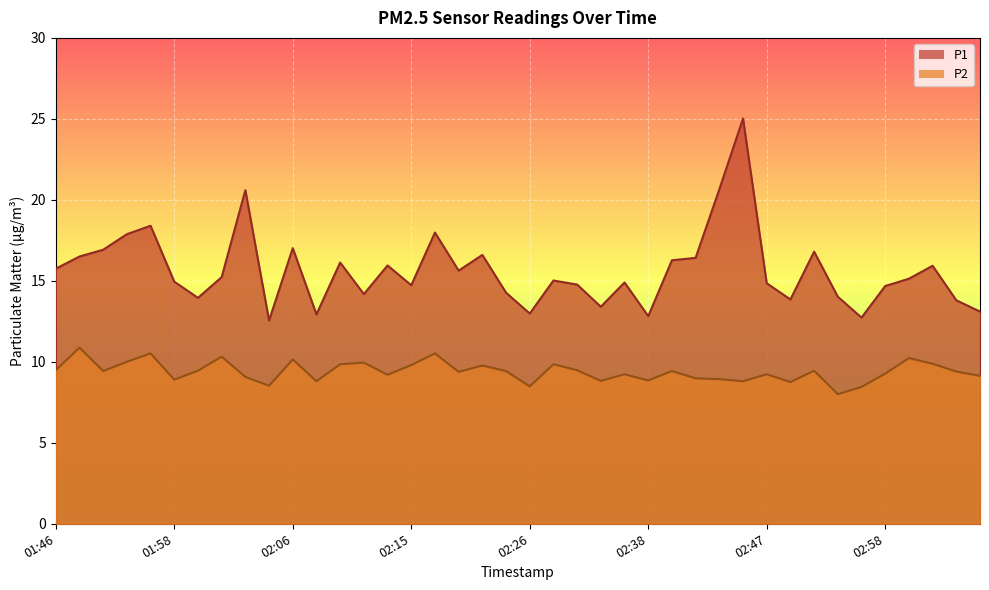

How many categories are shown in the chart?

40